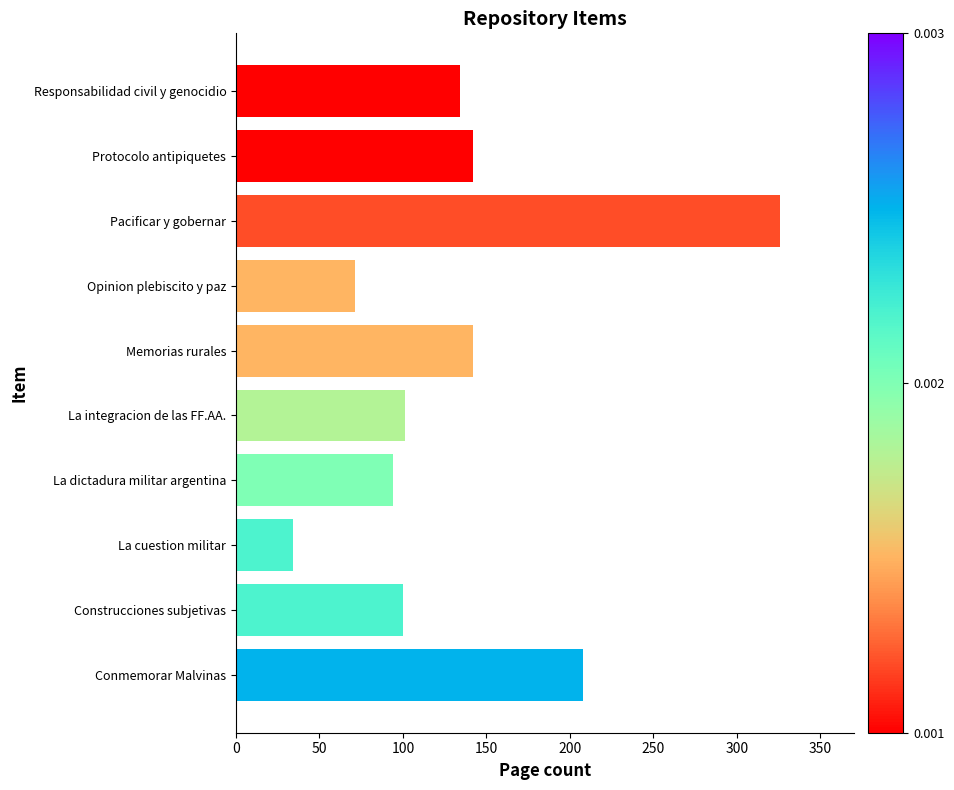

What is the difference between the second highest and minimum values?

174